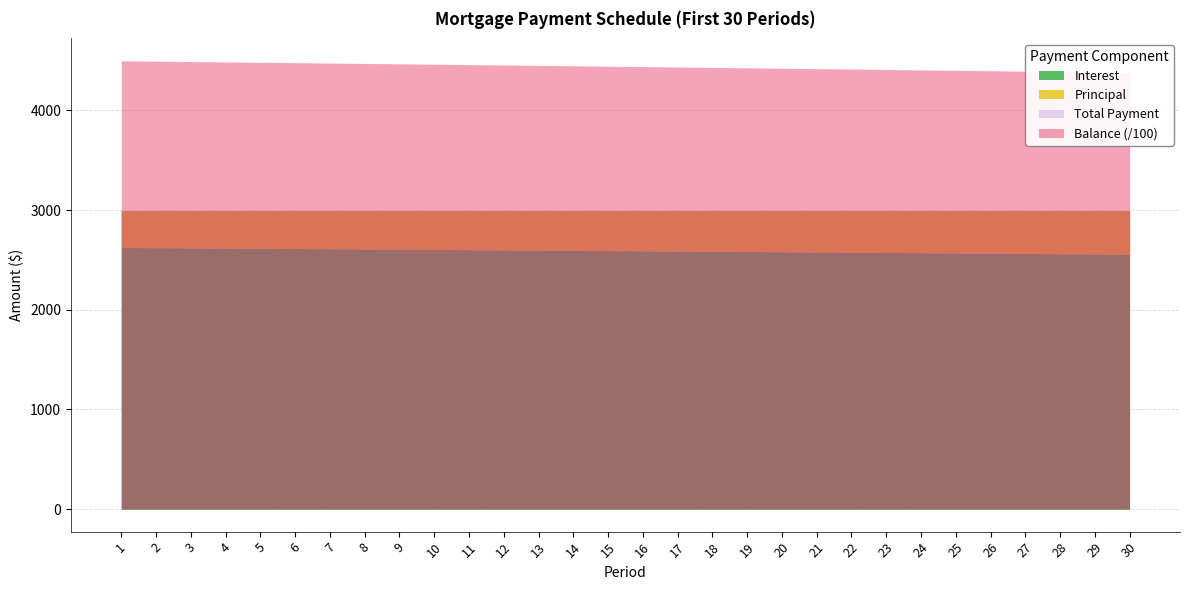

Which series changed the most between 1 and 27?

Balance